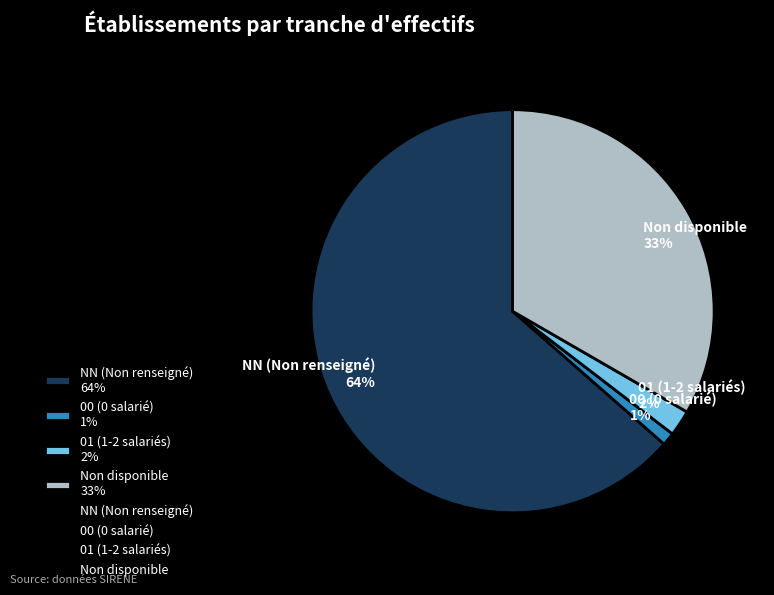

Does any single category account for the majority?

Yes